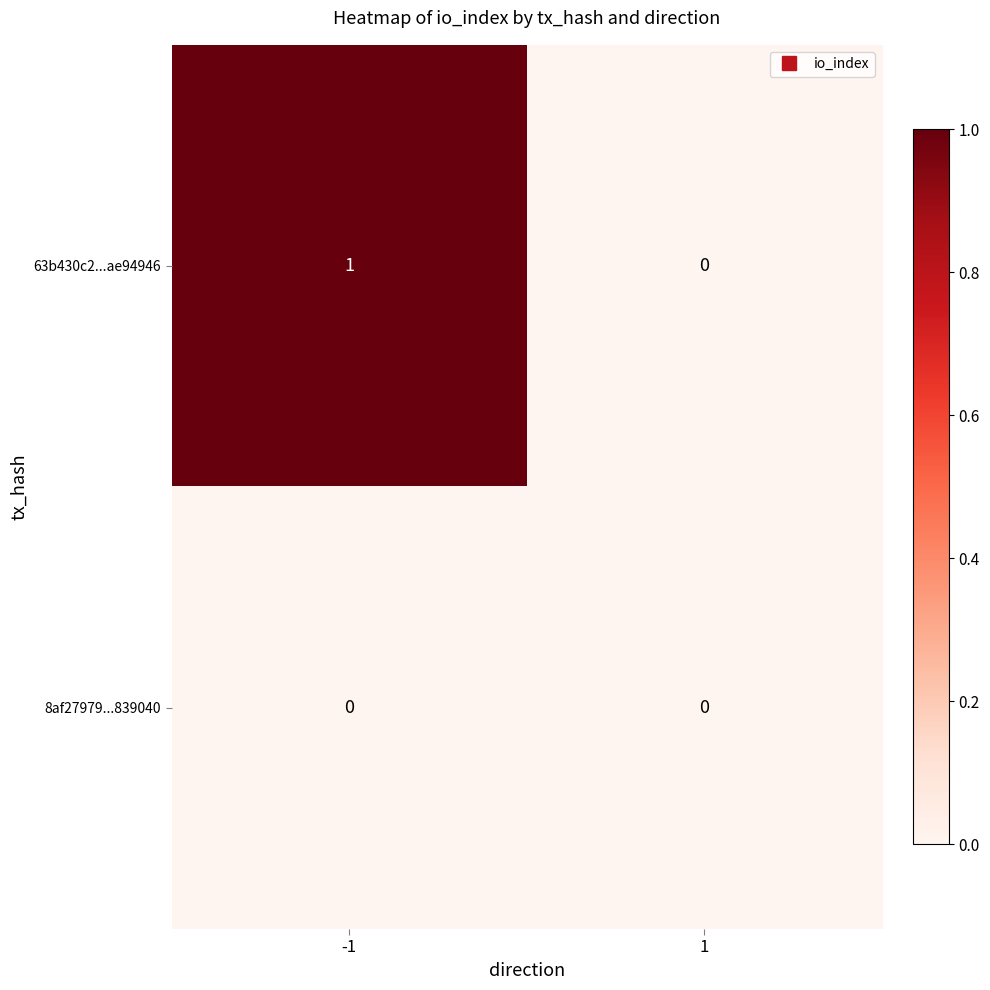

Reading right to left, extract all data points from this chart.

63b430c2...ae94946: 0	1
8af27979...839040: 0	0